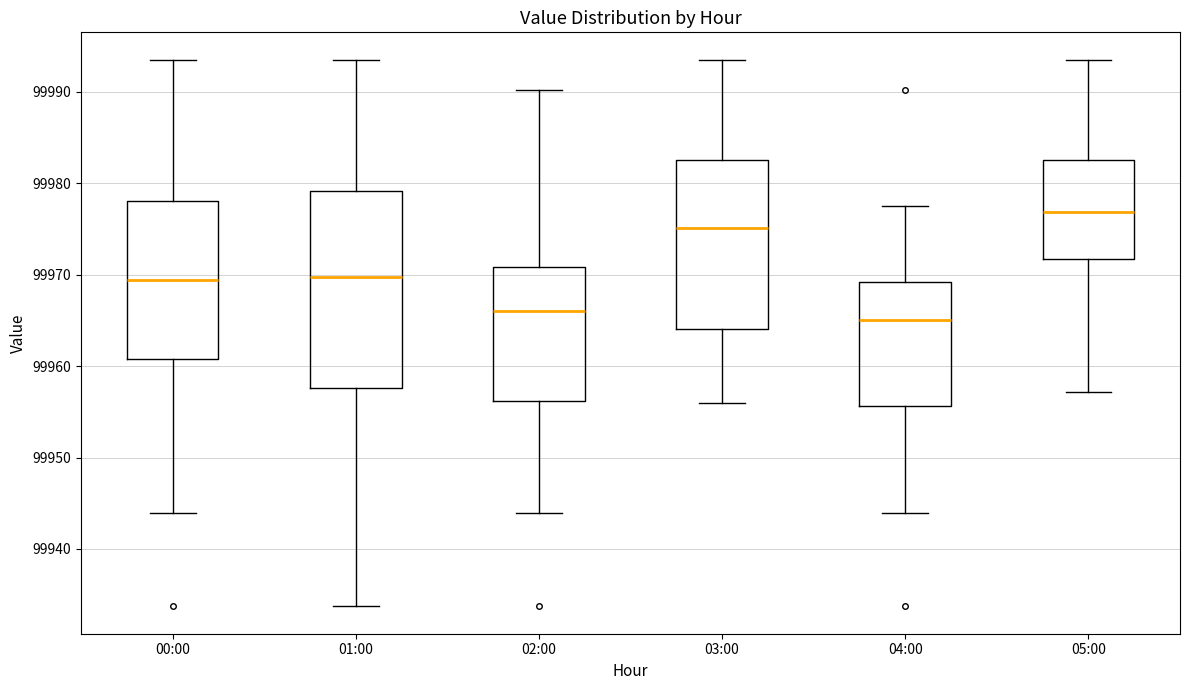

Which box is the tallest, from its lower edge to its upper edge?

01:00